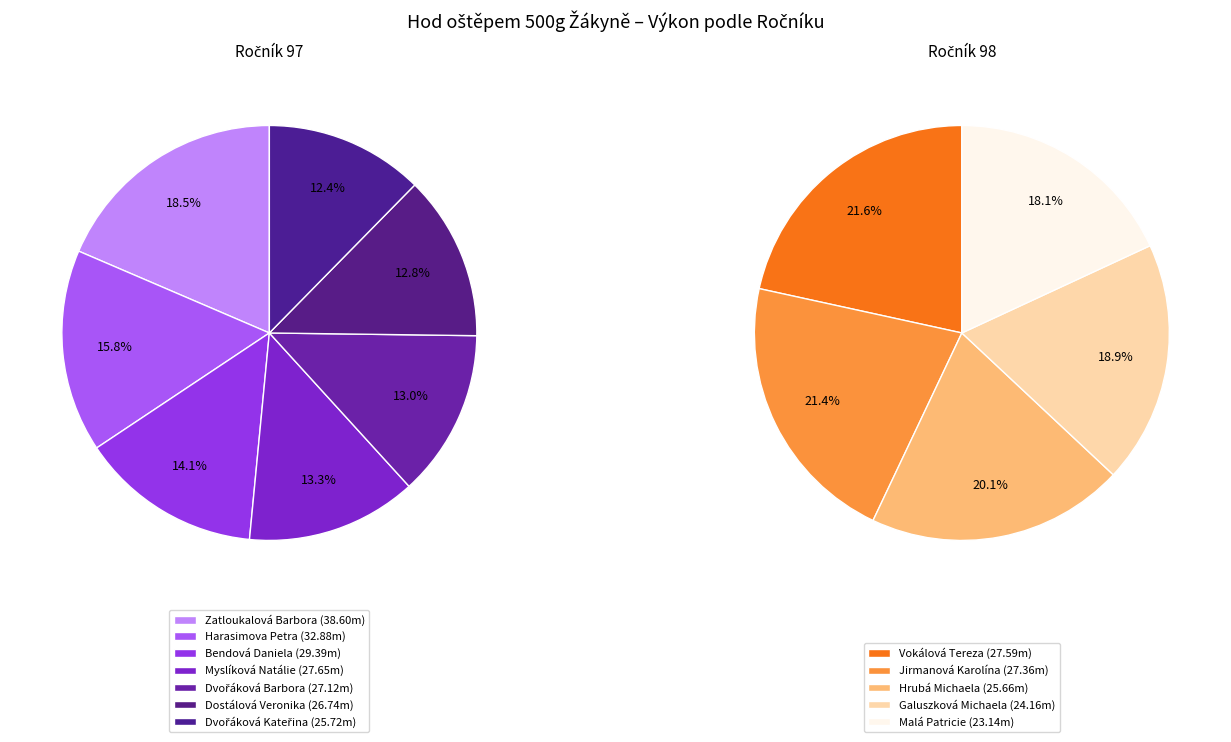

How much of the chart is everything except Malá Patricie?

93.1%